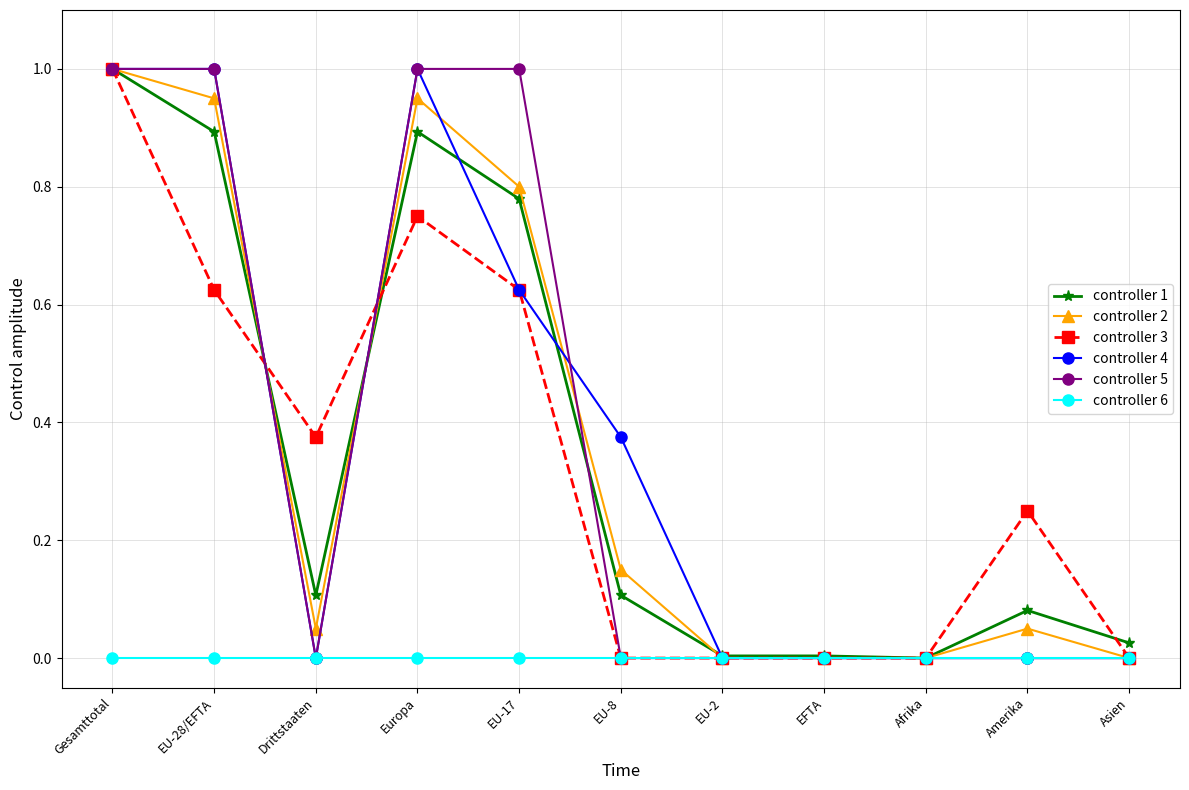

What is the spread (max minus min) of values at Europa?

1.0